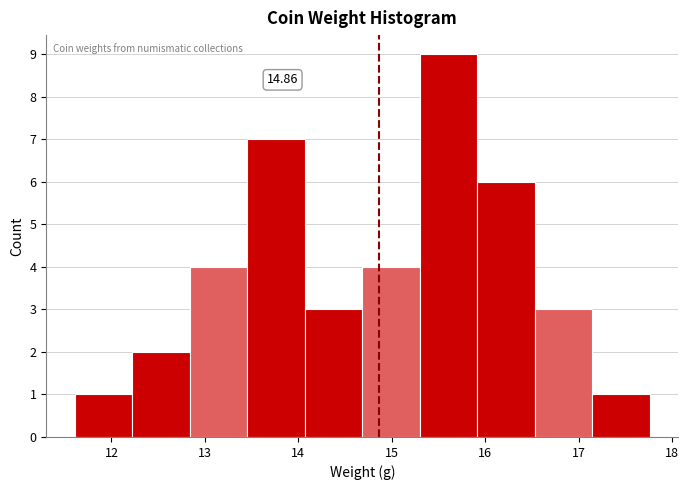

Which range on the x-axis has the tallest bar?

15.3 to 15.9